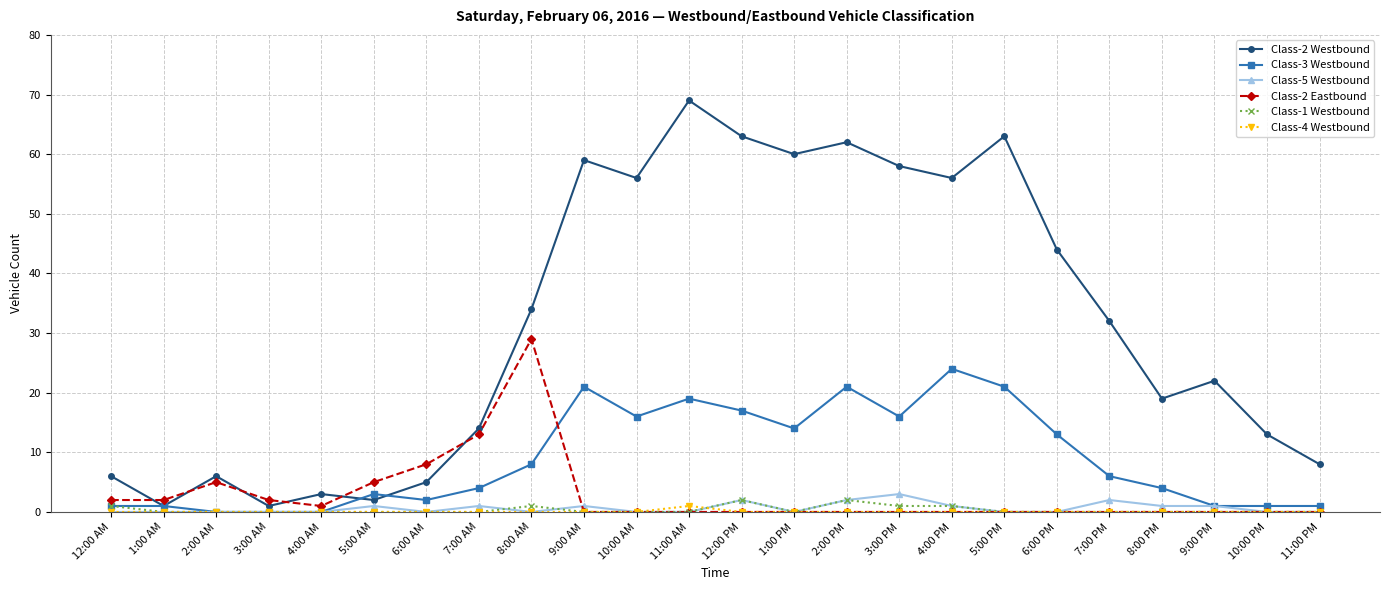

What is the spread (max minus min) of values at 5:00 AM?

5